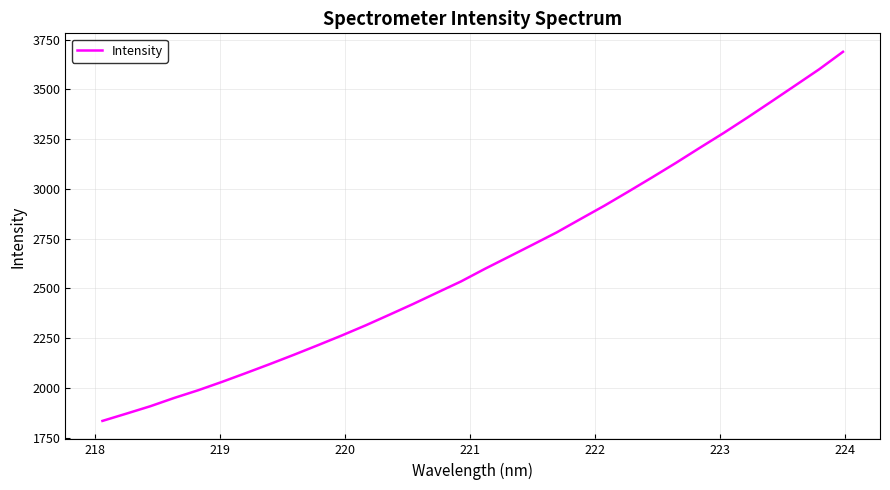

What is the difference between the second highest and second lowest values?

1730.0